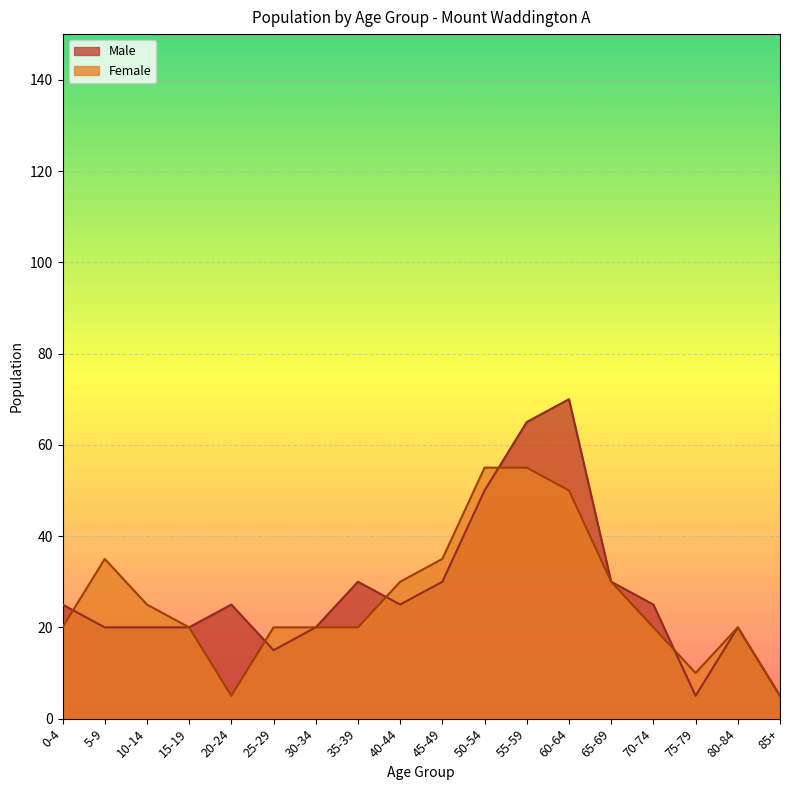

Which series changed the most between 10-14 and 85+?

Female